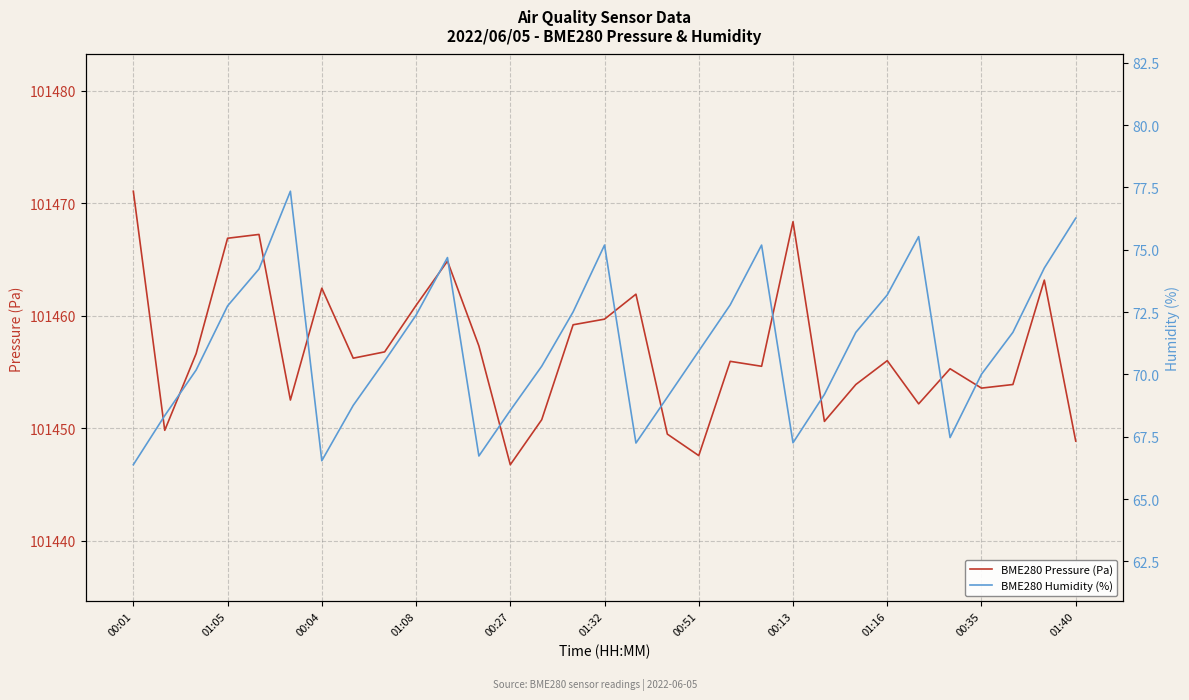

List the series in order of their overall mean, lowest first.

BME280 Humidity (%), BME280 Pressure (Pa)